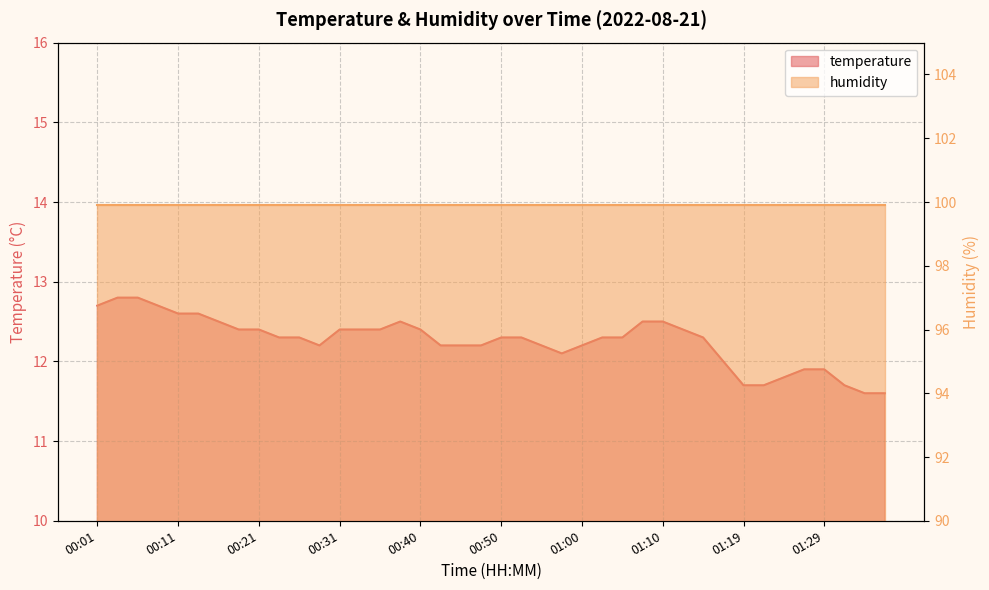

Is it true that the value at 01:00 is 12.2?

True